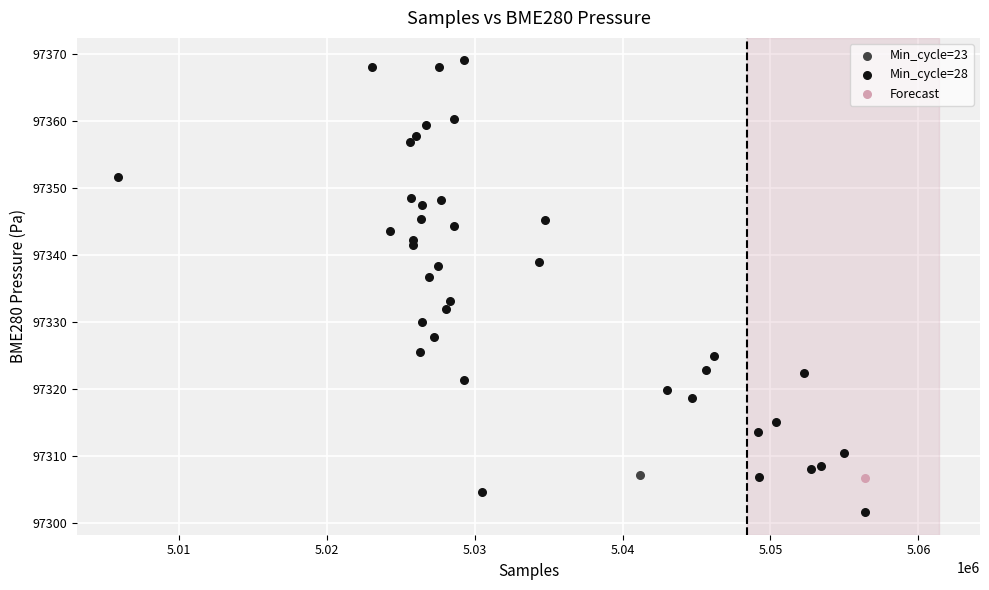

What are all the series names shown in the legend?

Min_cycle=23, Min_cycle=28, Forecast